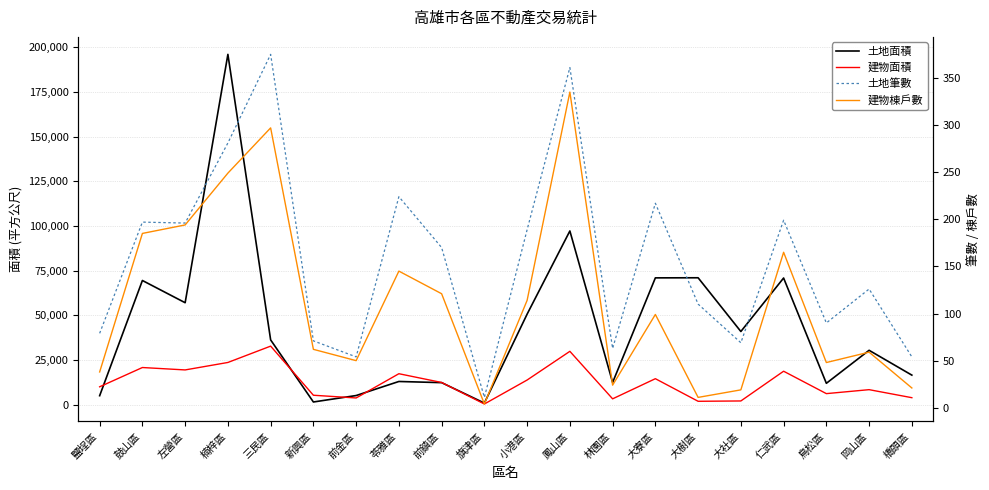

What is the sum of the 土地面積 values at 大寮區 and 岡山區?

101312.4